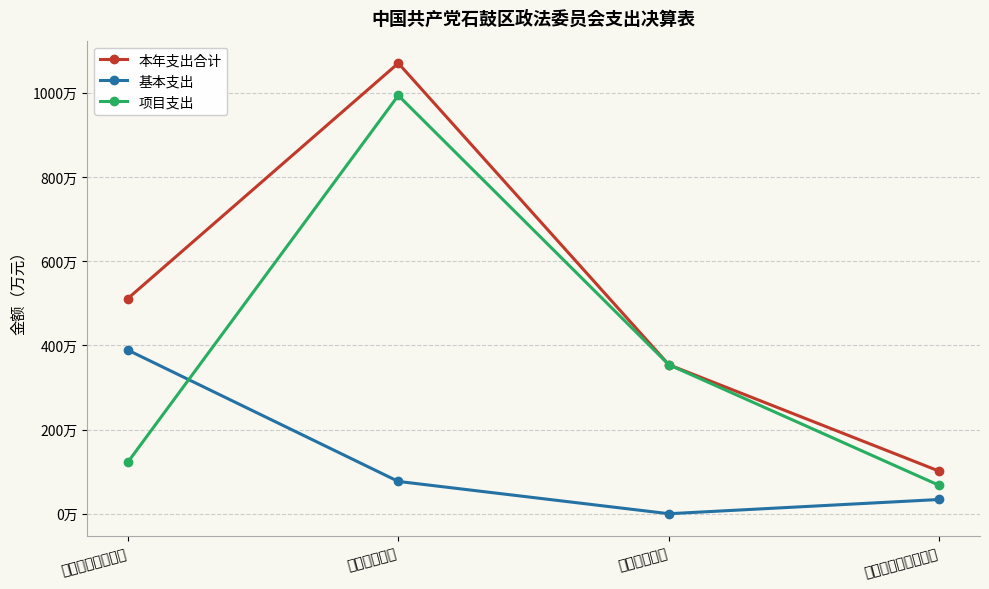

List the labels in order of 基本支出 value, smallest first.

科学技术支出, 社会保障和就业支出, 公共安全支出, 一般公共服务支出